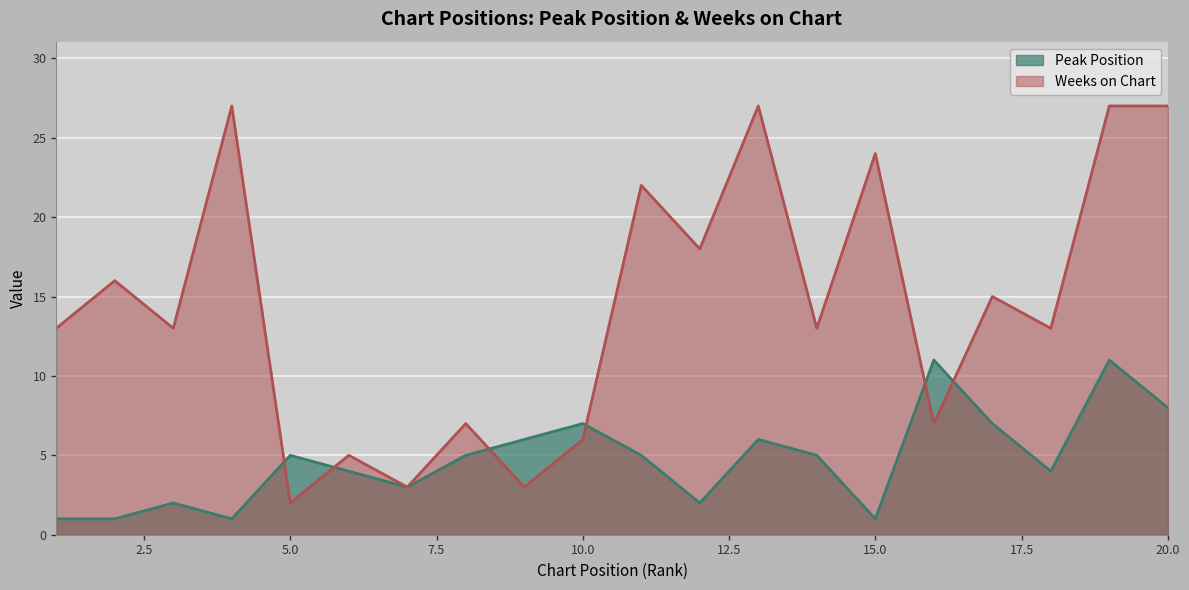

At how many categories does at least one series exceed 9?

14